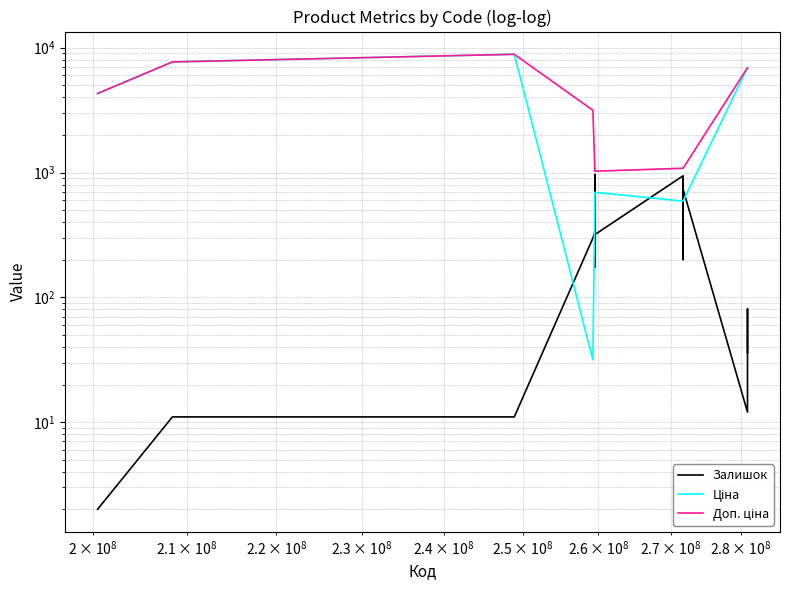

How many lines are shown in the chart?

3